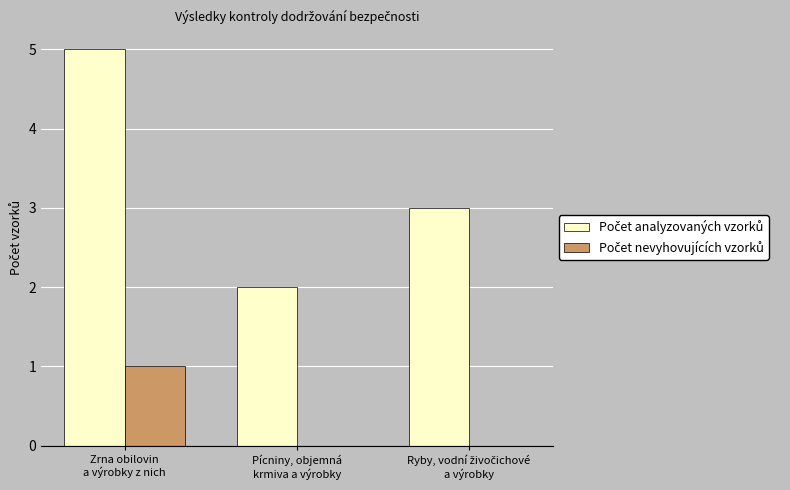

What is the greatest value displayed?

5